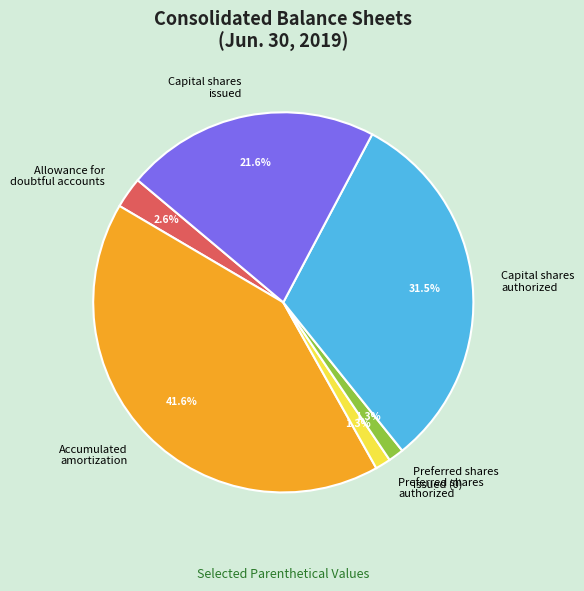

Is Accumulated amortization the majority of the pie?

No